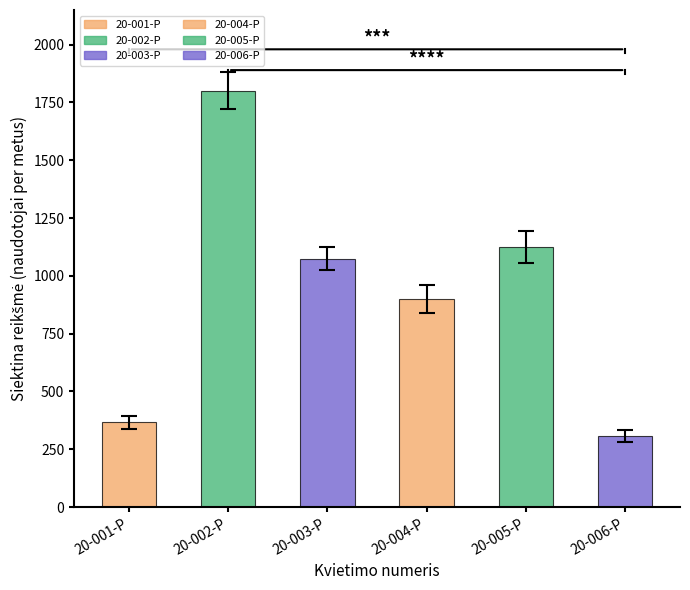

What is the label of the 3rd bar from the left?

20-003-P